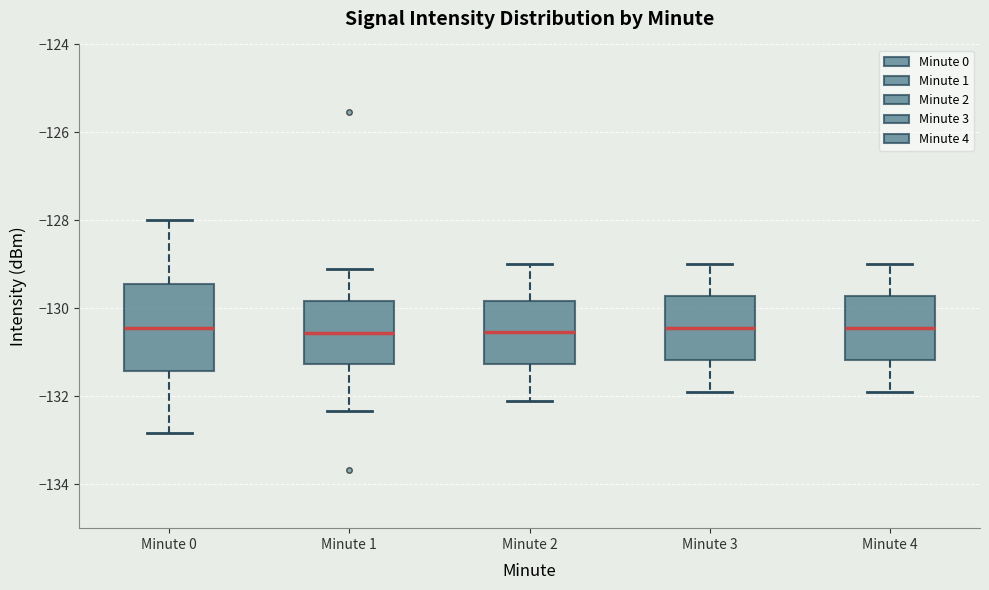

Reading left to right, read every box against the y-axis: the position of its median line, the range the box covers, and the ends of its whiskers. The values are not printed on the chart, so give them approximately, as read against the axis.

Minute 0: median -130.4, box -131.4 to -129.4, whiskers -132.8 to -128.0
Minute 1: median -130.6, box -131.2 to -129.8, whiskers -132.4 to -129.0
Minute 2: median -130.6, box -131.2 to -129.8, whiskers -132.0 to -129.0
Minute 3: median -130.4, box -131.2 to -129.8, whiskers -131.8 to -129.0
Minute 4: median -130.4, box -131.2 to -129.8, whiskers -131.8 to -129.0